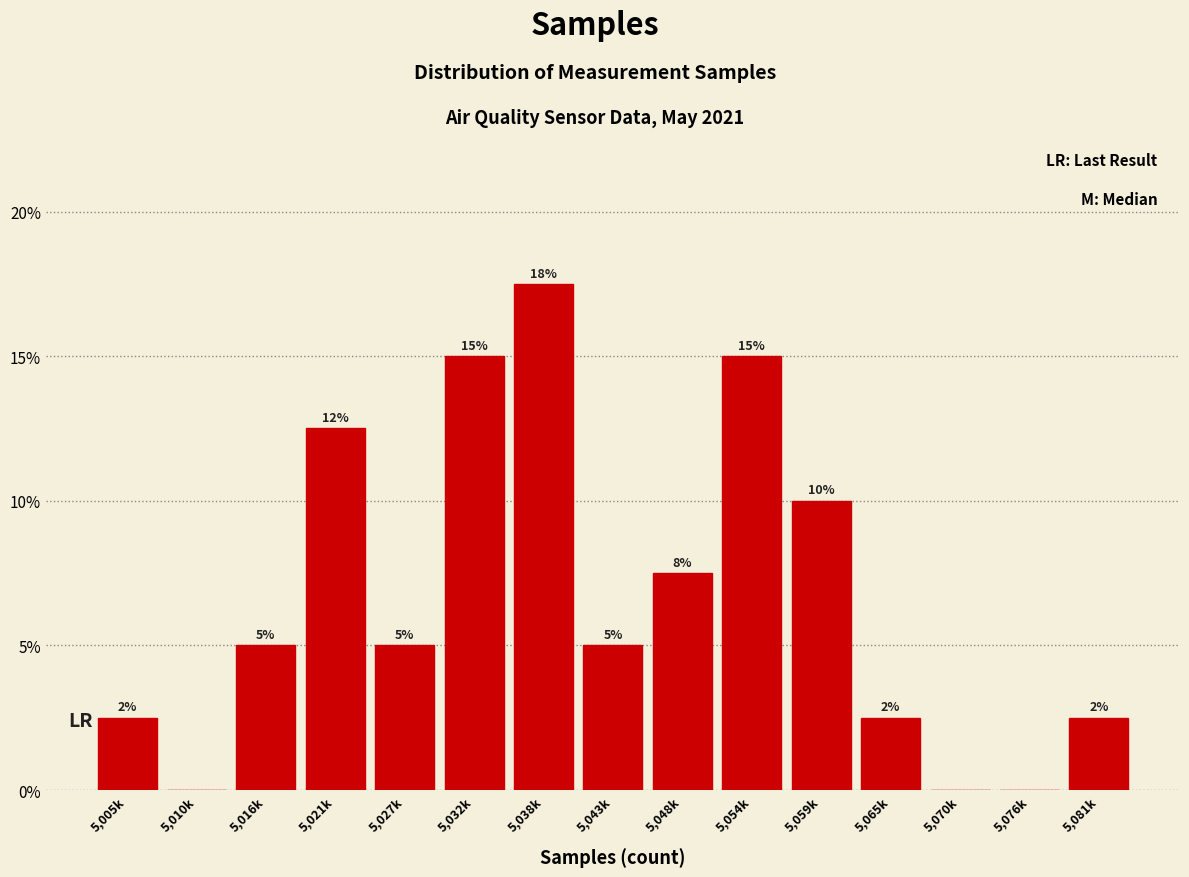

What is the sum of the values at 5,043k and 5,076k?

5.0